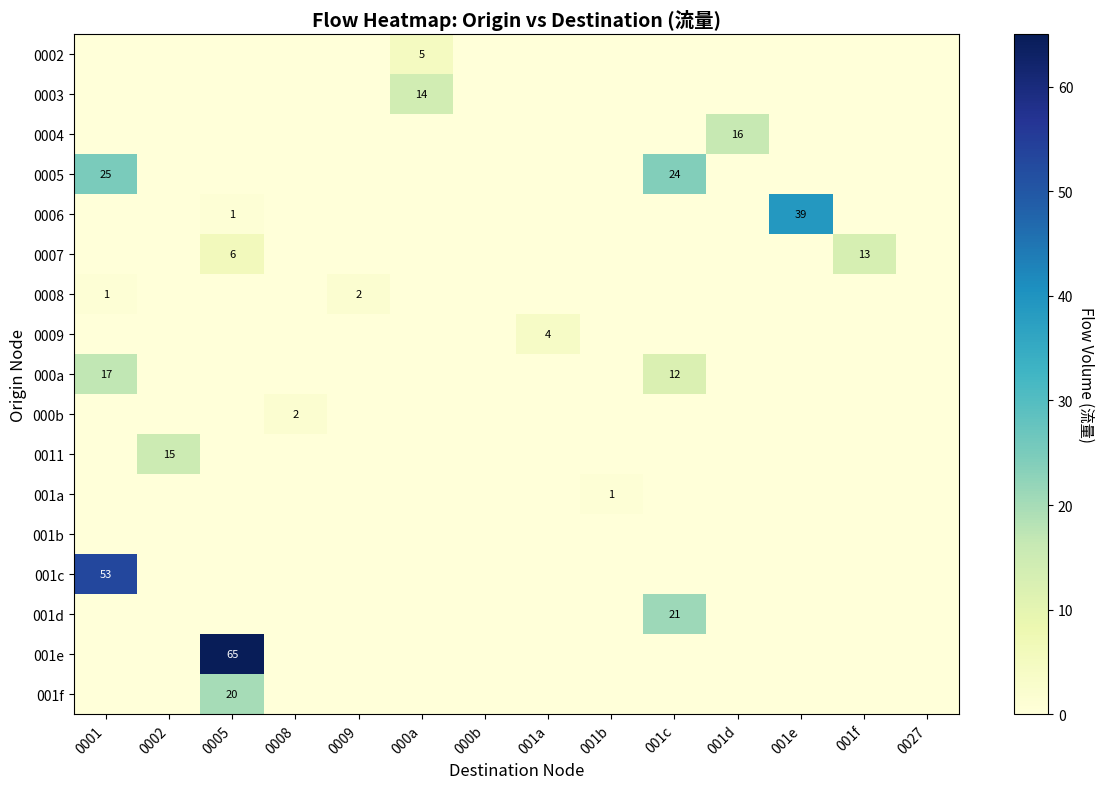

Is the value of 001b at 0009 greater than the value of 001c at 001b?

No